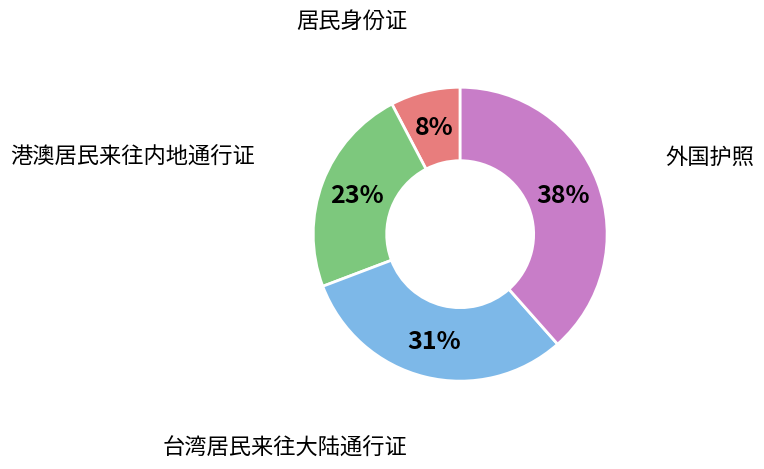

Is there any slice that represents more than half of the pie?

No